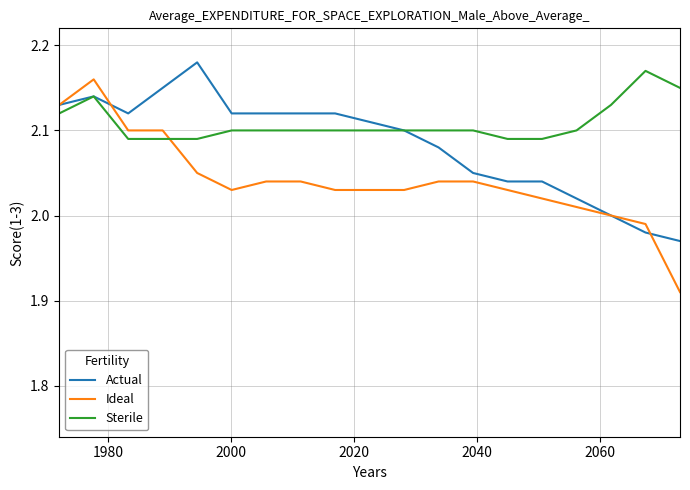

True or false: Sterile and Ideal intersect in this chart.

True